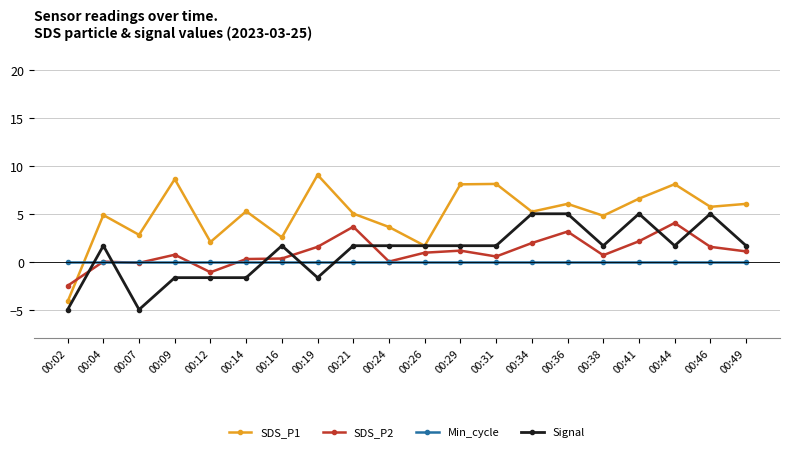

Is it true that Min_cycle equals 0.0 at 00:16?

True